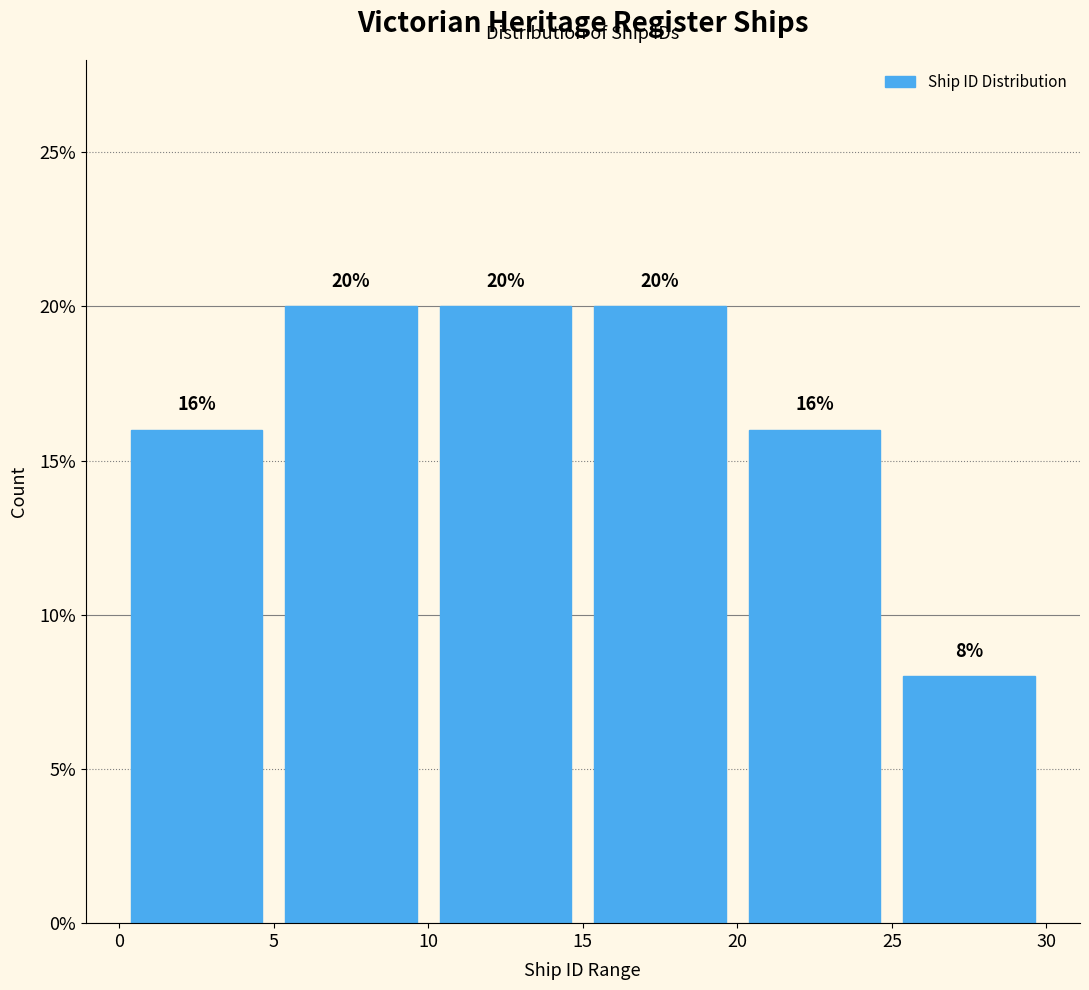

How tall is the bar that spans 25 to 30 on the x-axis?

8